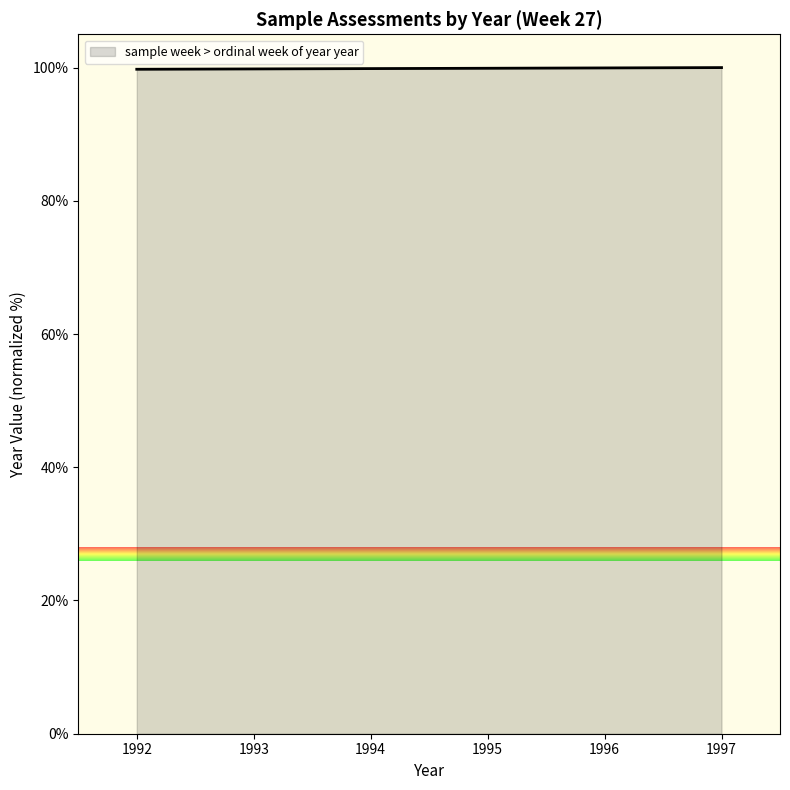

True or false: there are more than 2 points higher than both neighbors.

False